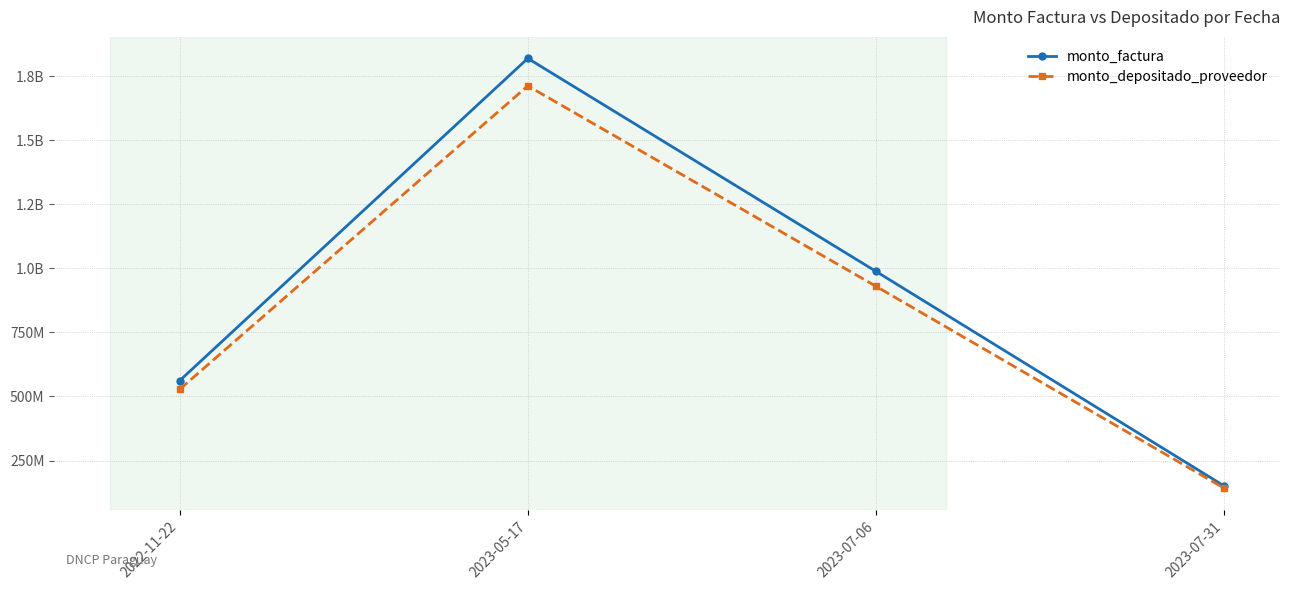

What is the greatest value displayed?

1819325890